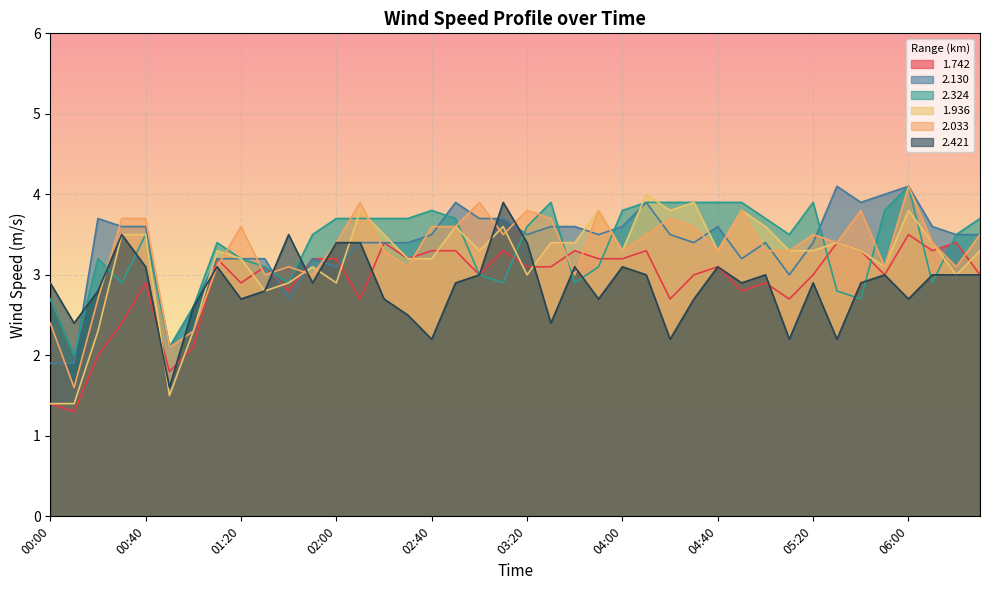

Does the chart display data point markers on the line(s)?

No